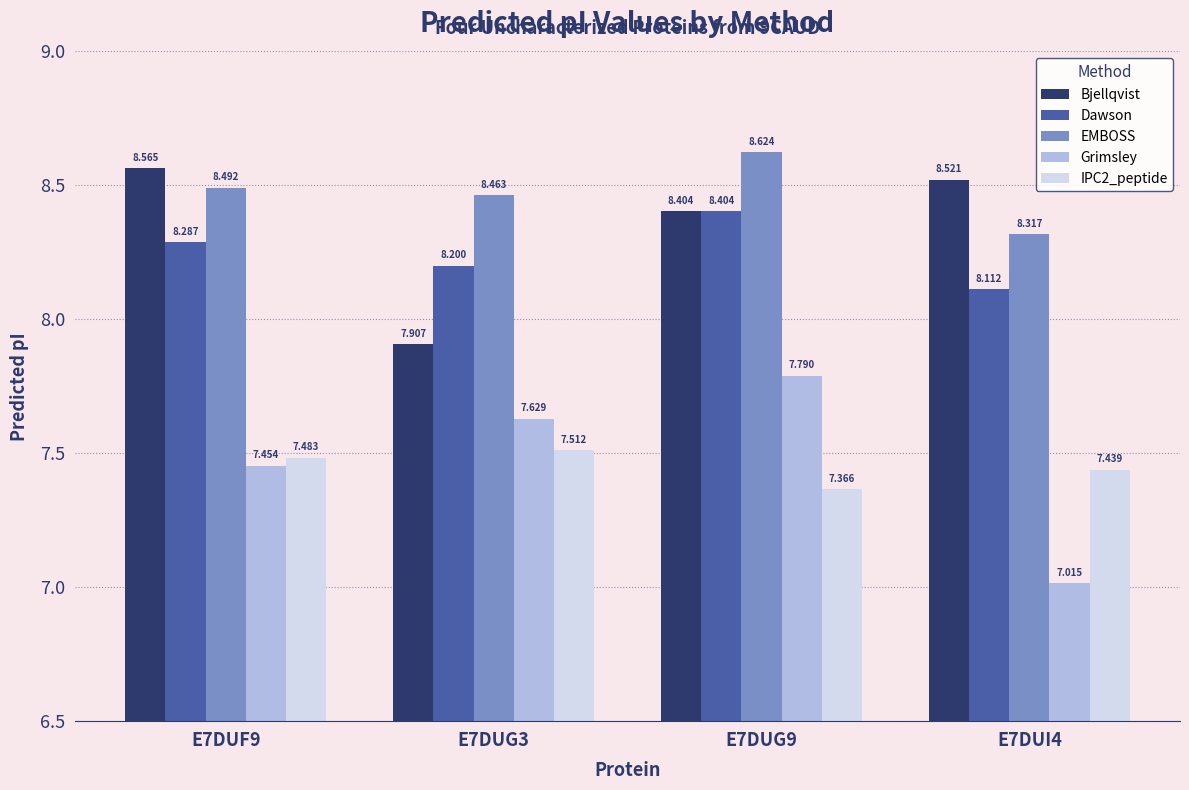

Between E7DUG9 and E7DUI4, which series saw the biggest shift?

Grimsley